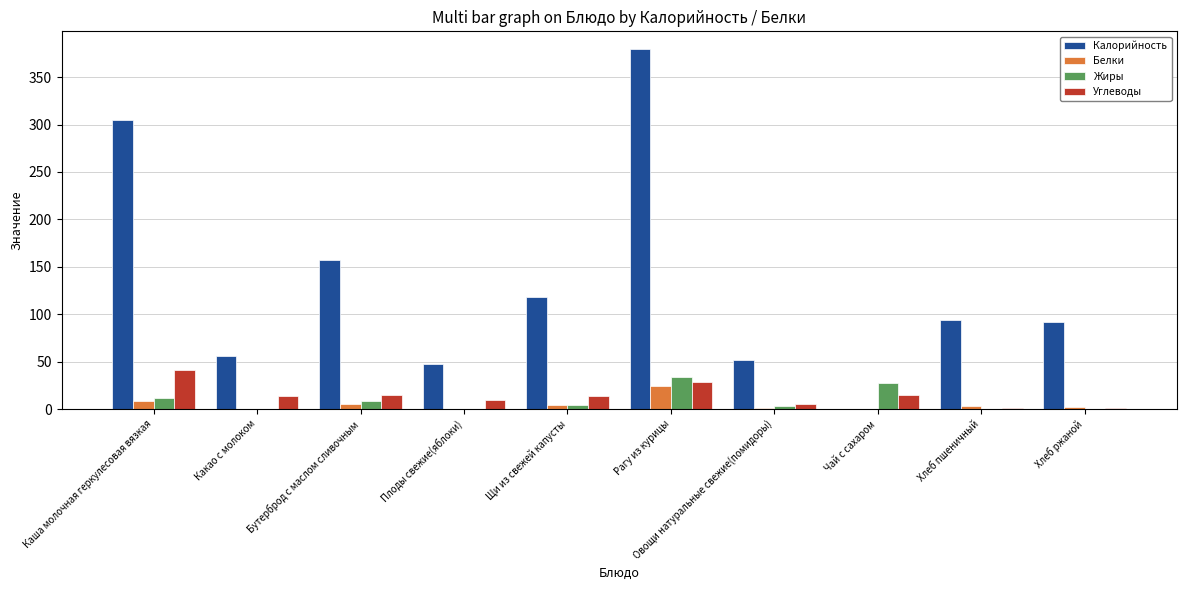

What is the maximum value for Белки?

24.5